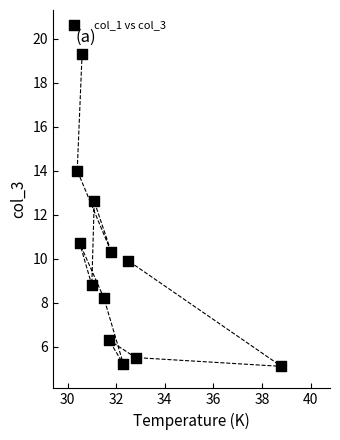

What Y value in the scatter plot is closest to 12?

12.6